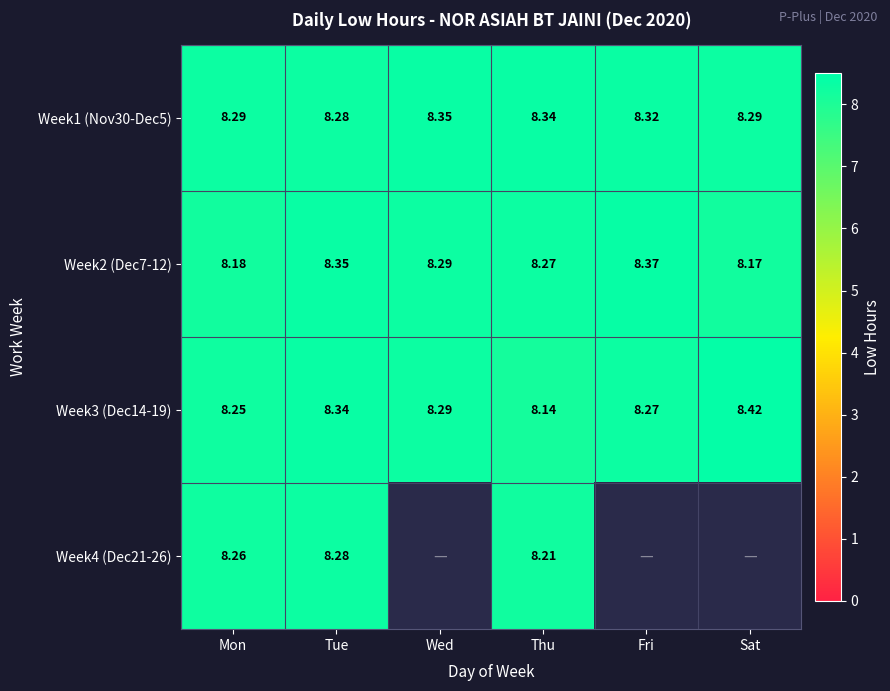

At which label is Week1 (Nov30-Dec5) closest to 8?

Tue